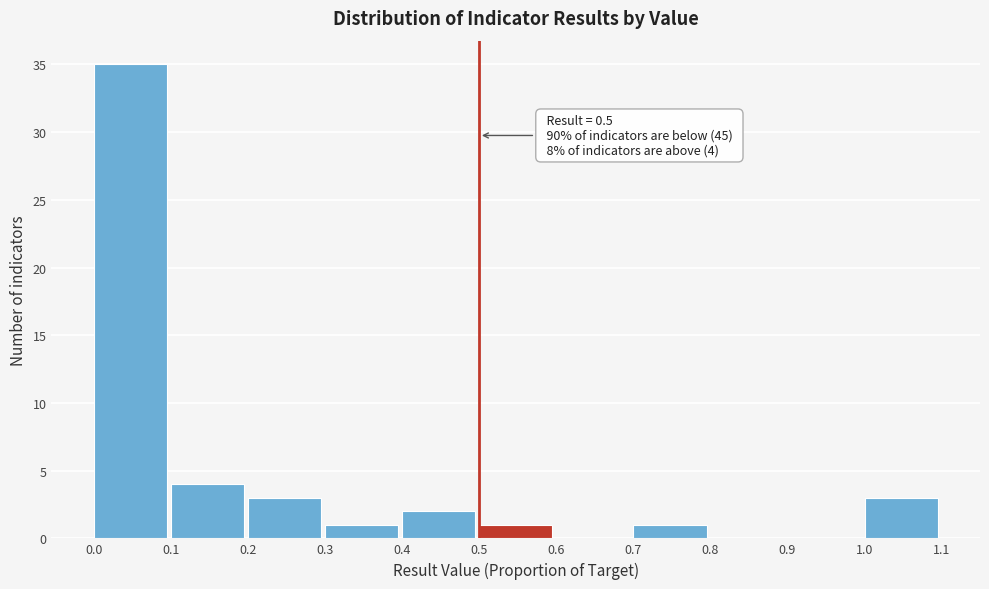

Over which range of the x-axis is the bar tallest?

0.0 to 0.1